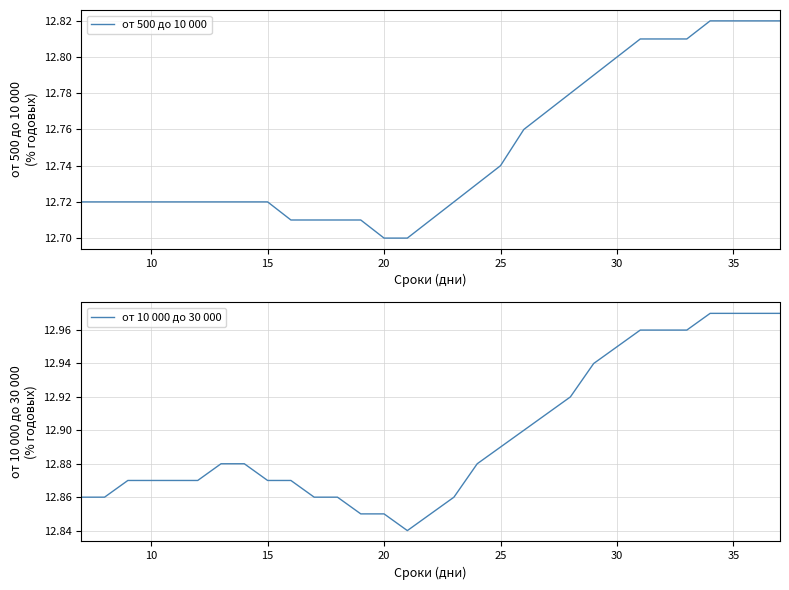

What is the difference between the maximum and minimum values in the от 500 до 10 000 series?

0.1